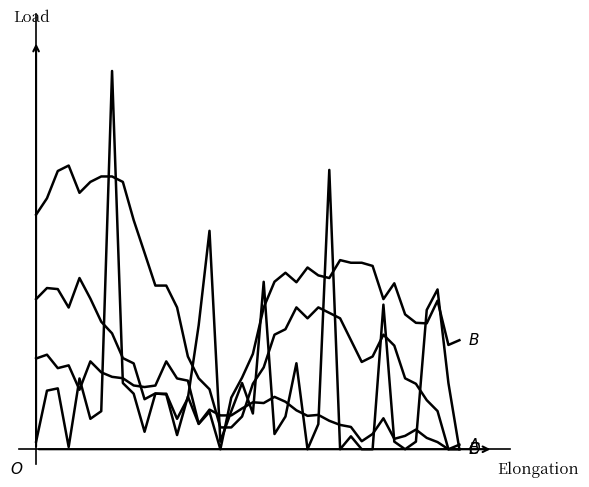

Does the chart display data point markers on the line(s)?

No